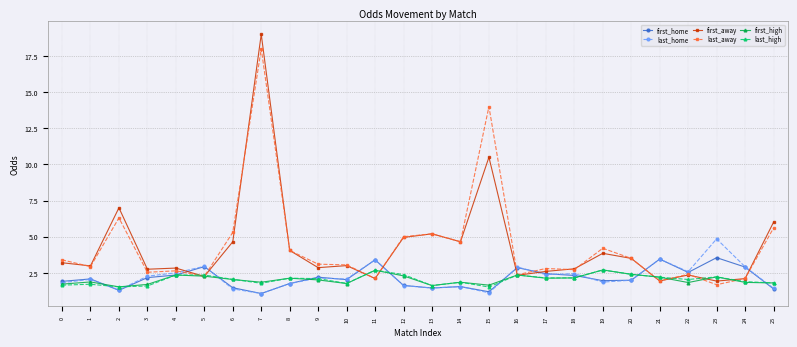

After their last crossing, which series has the higher values: last_home or first_away?

first_away